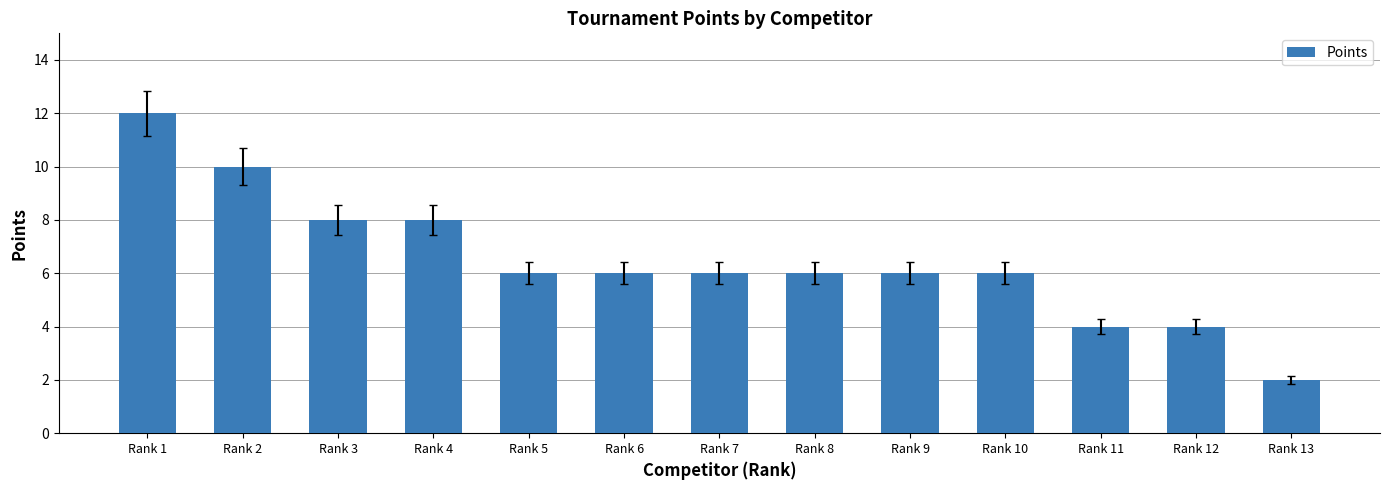

Between Rank 10 and Rank 12, which is larger?

Rank 10